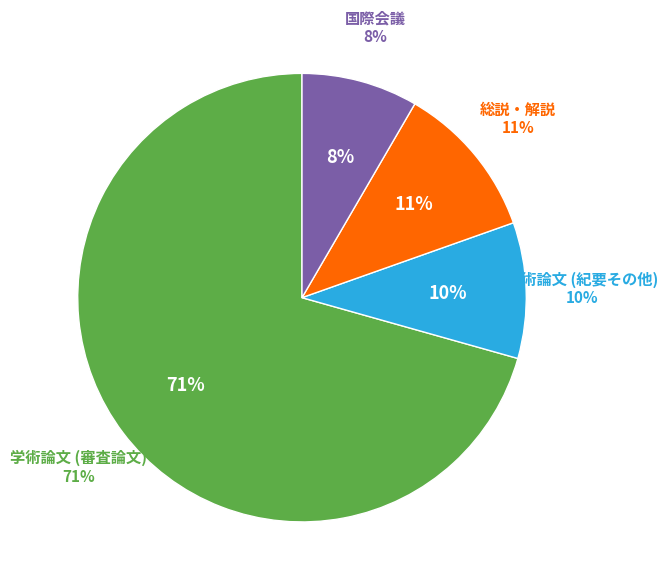

Is there a majority slice in this chart?

Yes